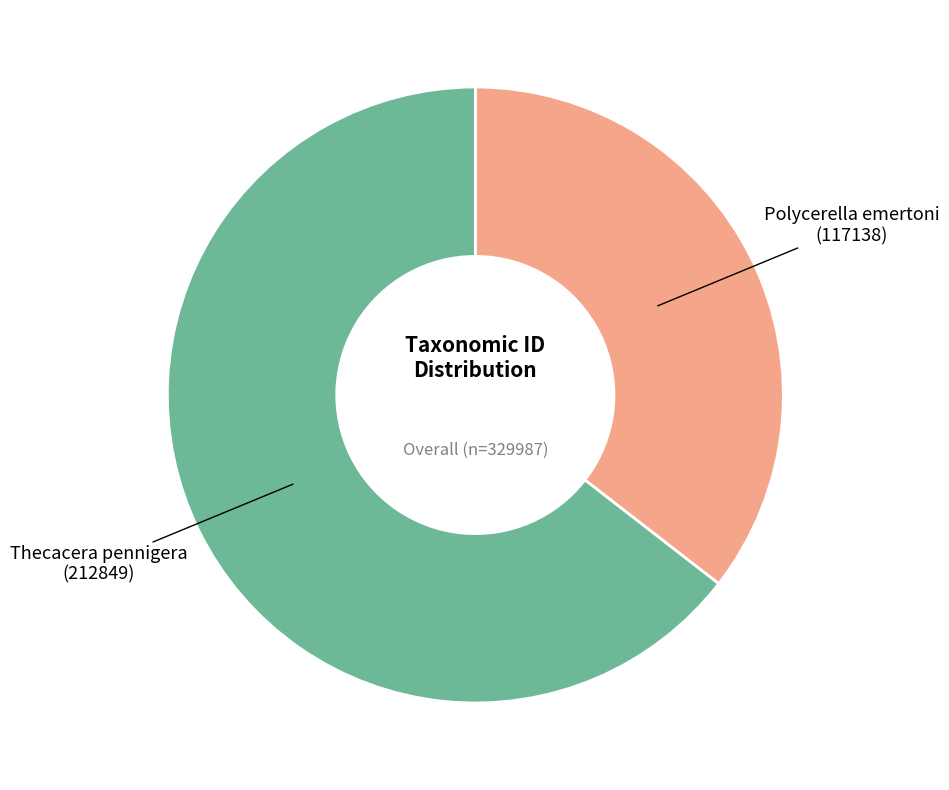

Does any single category account for the majority?

Yes